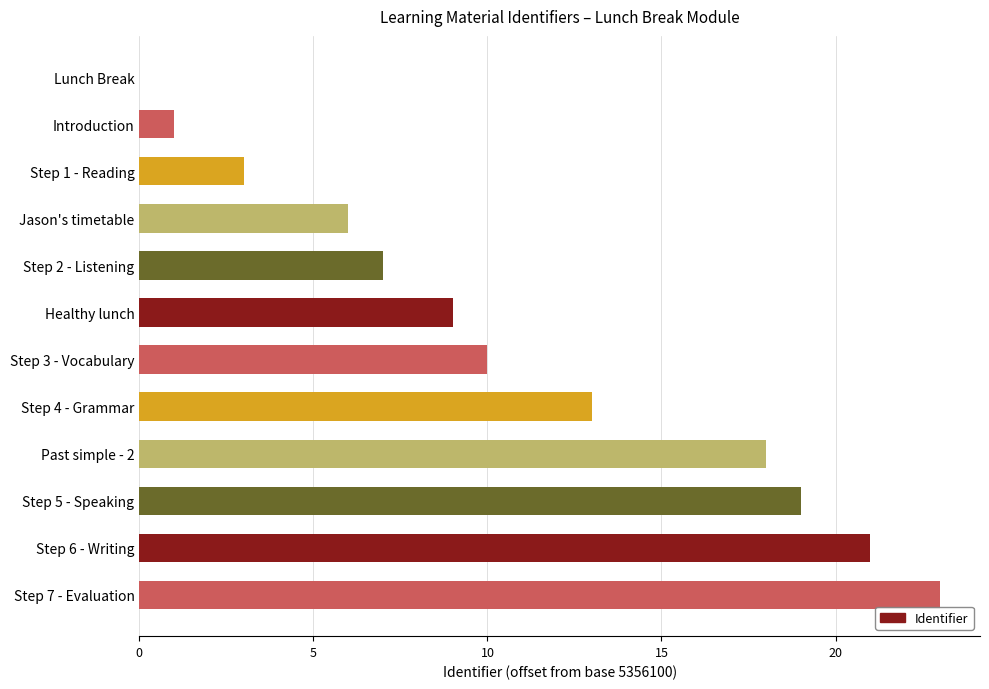

At which label is the value closest to 11?

Step 3 - Vocabulary